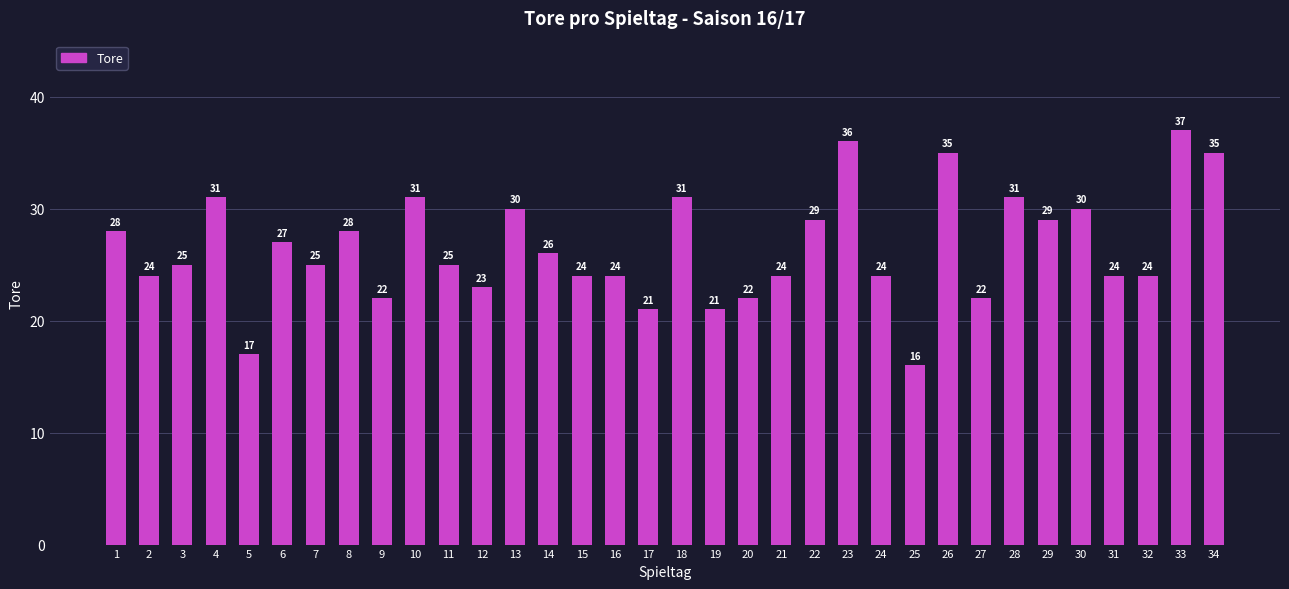

True or false: the data shows 31 at 10.

True